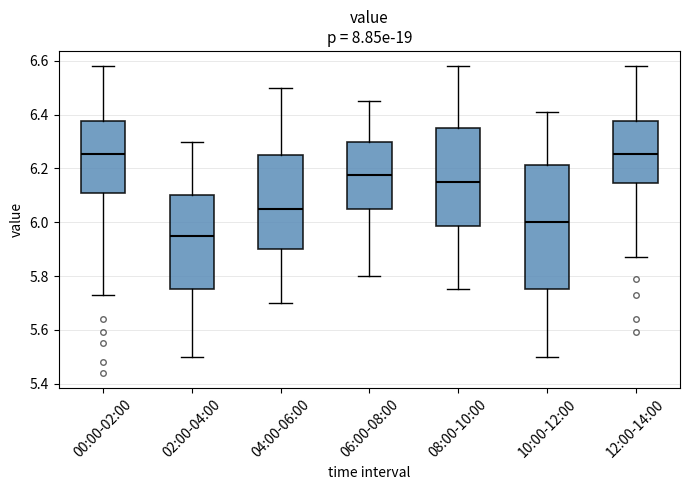

Where does the lower whisker of the box for 02:00-04:00 end on the y-axis? The values are not printed on the chart, so give them approximately, as read against the axis.

5.50